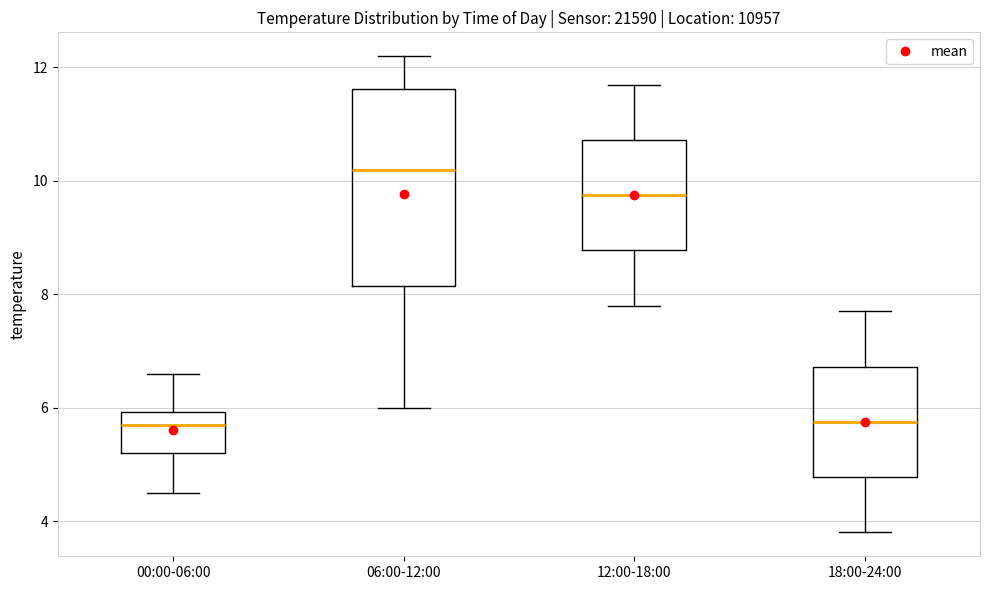

Reading left to right, read every box against the y-axis: the position of its median line, the range the box covers, and the ends of its whiskers. The values are not printed on the chart, so give them approximately, as read against the axis.

00:00-06:00: median 5.8, box 5.2 to 6.0, whiskers 4.6 to 6.6
06:00-12:00: median 10.2, box 8.2 to 11.6, whiskers 6.0 to 12.2
12:00-18:00: median 9.8, box 8.8 to 10.8, whiskers 7.8 to 11.8
18:00-24:00: median 5.8, box 4.8 to 6.8, whiskers 3.8 to 7.8